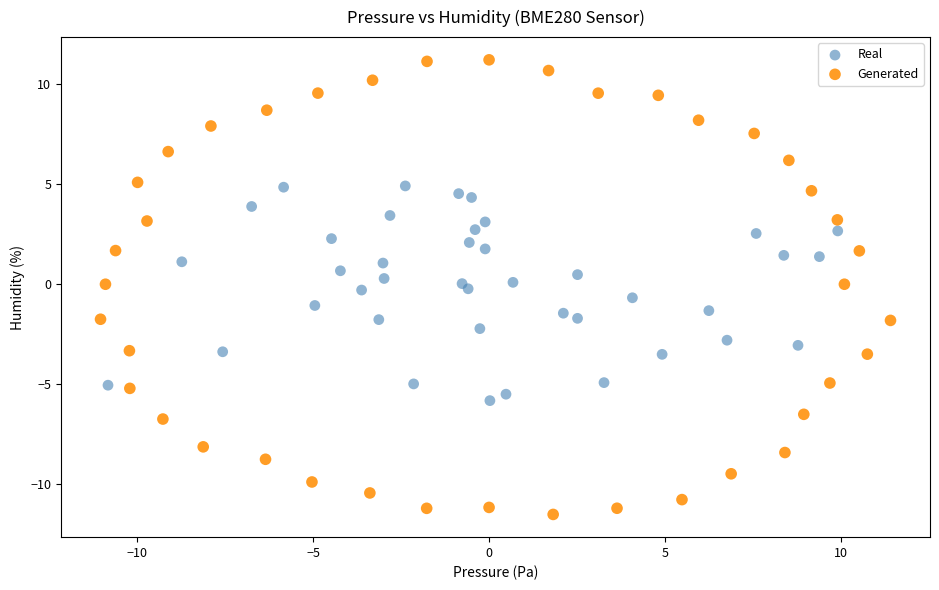

Which series has the largest Y range (max minus min)?

Generated